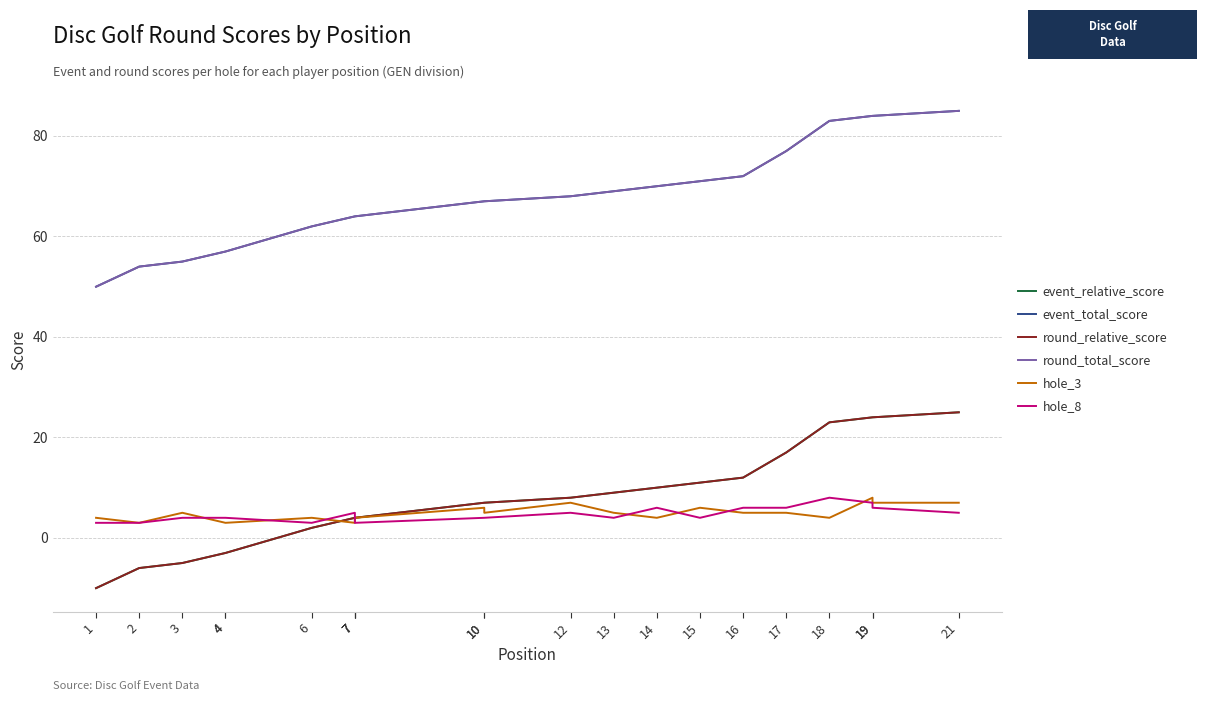

What is the maximum value for hole_8?

8